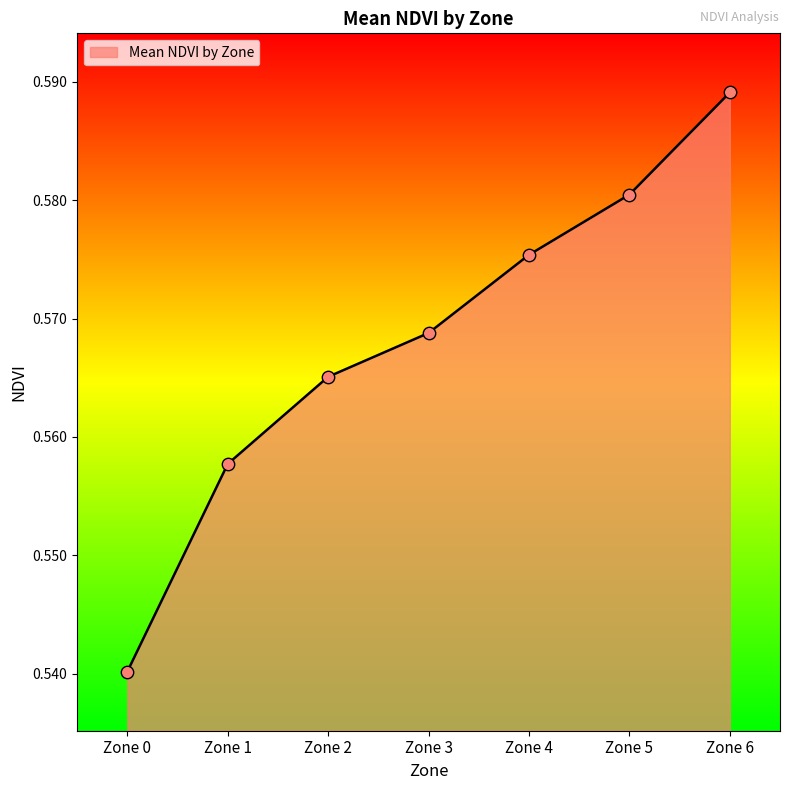

Between Zone 0 and Zone 1, which is larger?

Zone 1